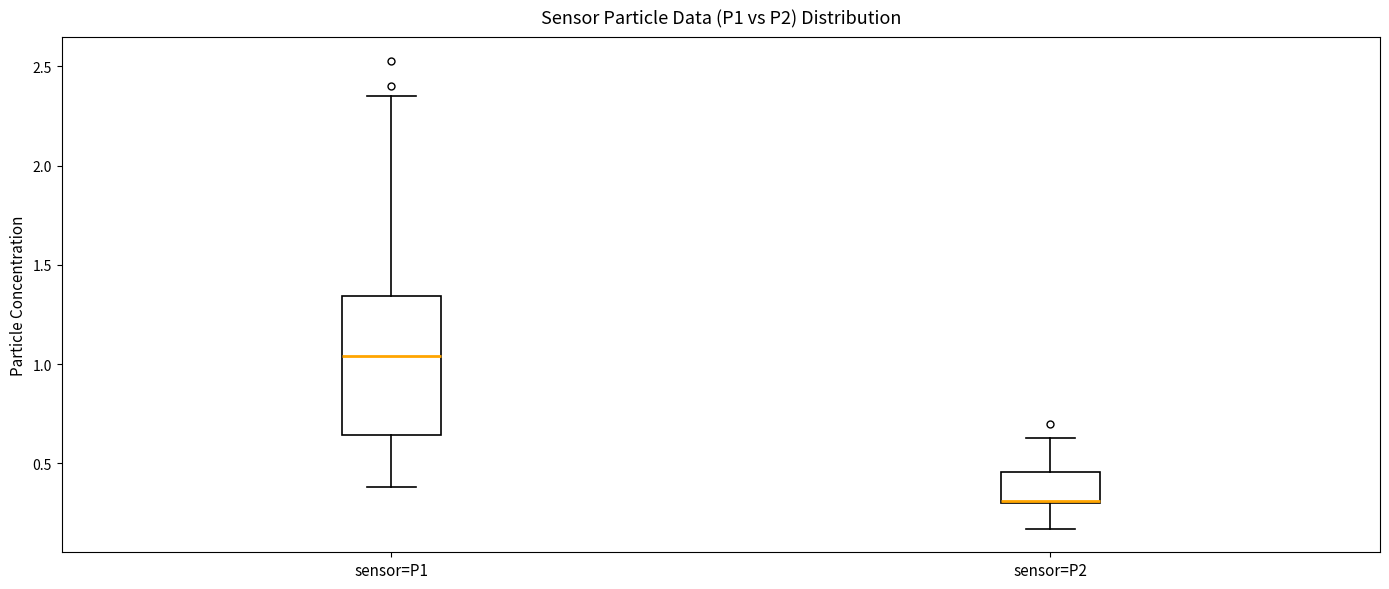

Which box is the tallest, from its lower edge to its upper edge?

sensor=P1